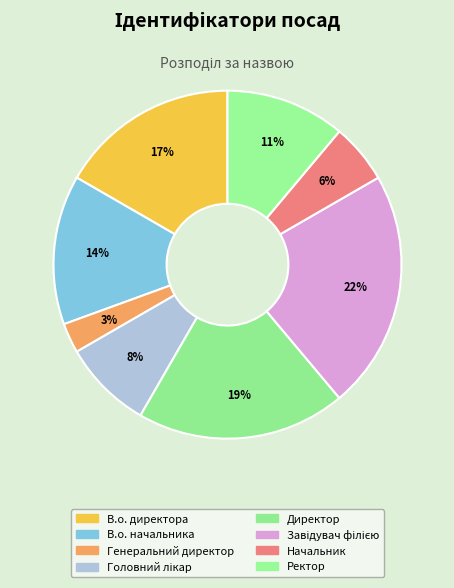

Which category has the smallest portion of the pie?

Генеральний директор